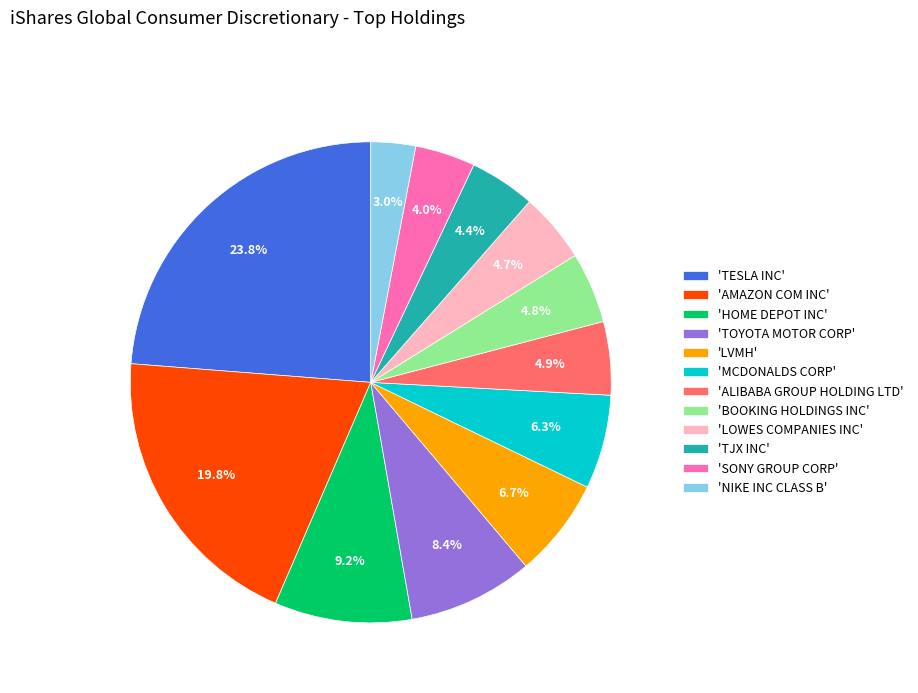

Does any single category account for the majority?

No